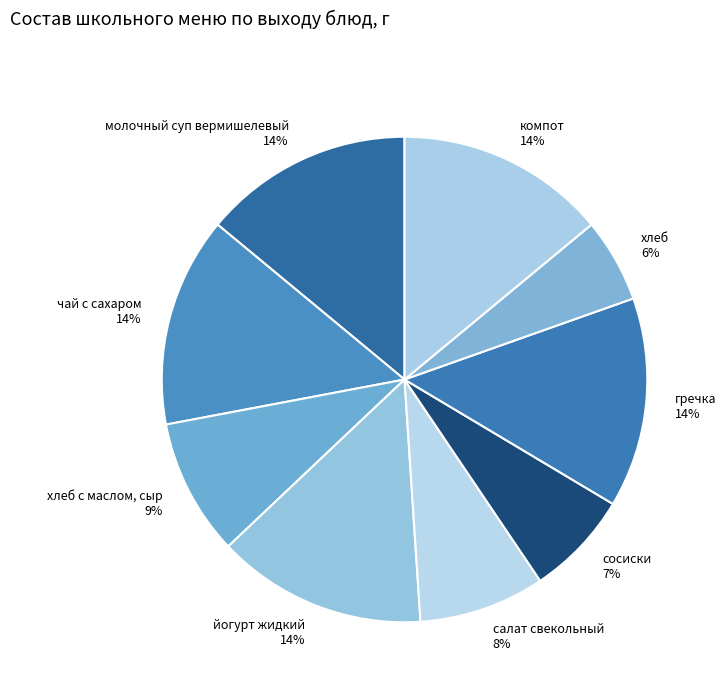

What is the ratio of the value at йогурт жидкий 14% to the value at компот 14%?

1.0